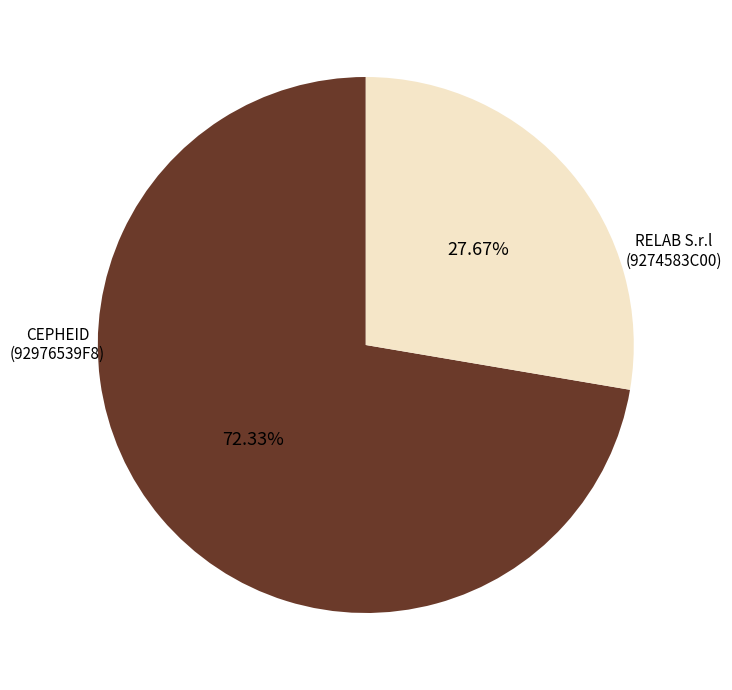

Is there any slice that represents more than half of the pie?

Yes